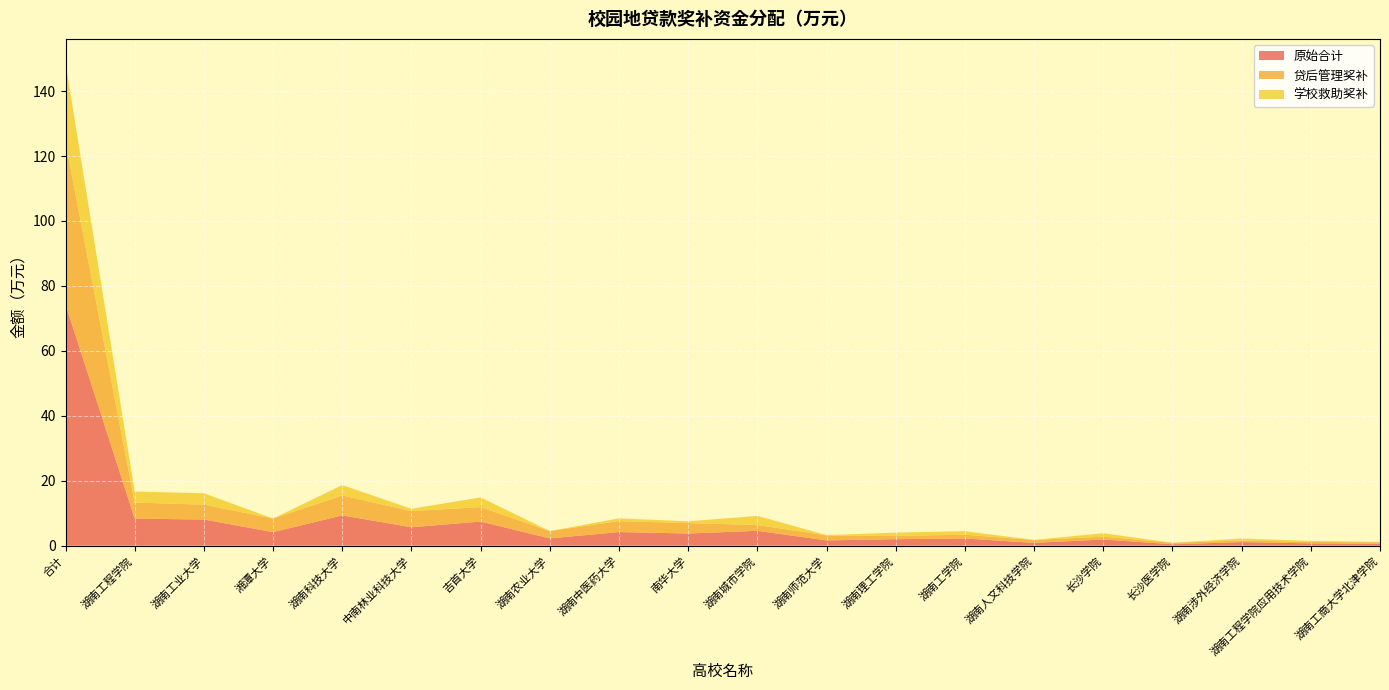

Reading left to right, transcribe all the data shown in this chart.

原始合计: 合计=74.3	湖南工程学院=8.3	湖南工业大学=8.1	湘潭大学=4.2	湖南科技大学=9.3	中南林业科技大学=5.7	吉首大学=7.4	湖南农业大学=2.3	湖南中医药大学=4.2	南华大学=3.8	湖南城市学院=4.6	湖南师范大学=1.6	湖南理工学院=2.0	湖南工学院=2.2	湖南人文科技学院=0.9	长沙学院=1.9	长沙医学院=0.5	湖南涉外经济学院=1.1	湖南工程学院应用技术学院=0.7	湖南工商大学北津学院=0.6
贷后管理奖补: 合计=49.8	湖南工程学院=4.9	湖南工业大学=4.6	湘潭大学=4.2	湖南科技大学=6.1	中南林业科技大学=5.0	吉首大学=4.5	湖南农业大学=2.3	湖南中医药大学=3.4	南华大学=3.2	湖南城市学院=1.8	湖南师范大学=1.5	湖南理工学院=1.0	湖南工学院=1.2	湖南人文科技学院=0.9	长沙学院=0.9	长沙医学院=0.5	湖南涉外经济学院=0.5	湖南工程学院应用技术学院=0.5	湖南工商大学北津学院=0.4
学校救助奖补: 合计=24.5	湖南工程学院=3.4	湖南工业大学=3.5	湘潭大学=0.0	湖南科技大学=3.2	中南林业科技大学=0.7	吉首大学=3.0	湖南农业大学=0.0	湖南中医药大学=0.8	南华大学=0.6	湖南城市学院=2.8	湖南师范大学=0.1	湖南理工学院=1.0	湖南工学院=1.1	湖南人文科技学院=0.0	长沙学院=1.1	长沙医学院=0.0	湖南涉外经济学院=0.6	湖南工程学院应用技术学院=0.3	湖南工商大学北津学院=0.1